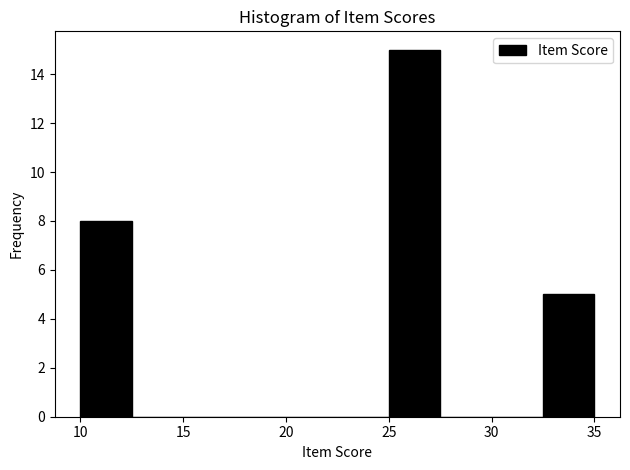

Over which range of the x-axis is the bar tallest?

25.0 to 27.5